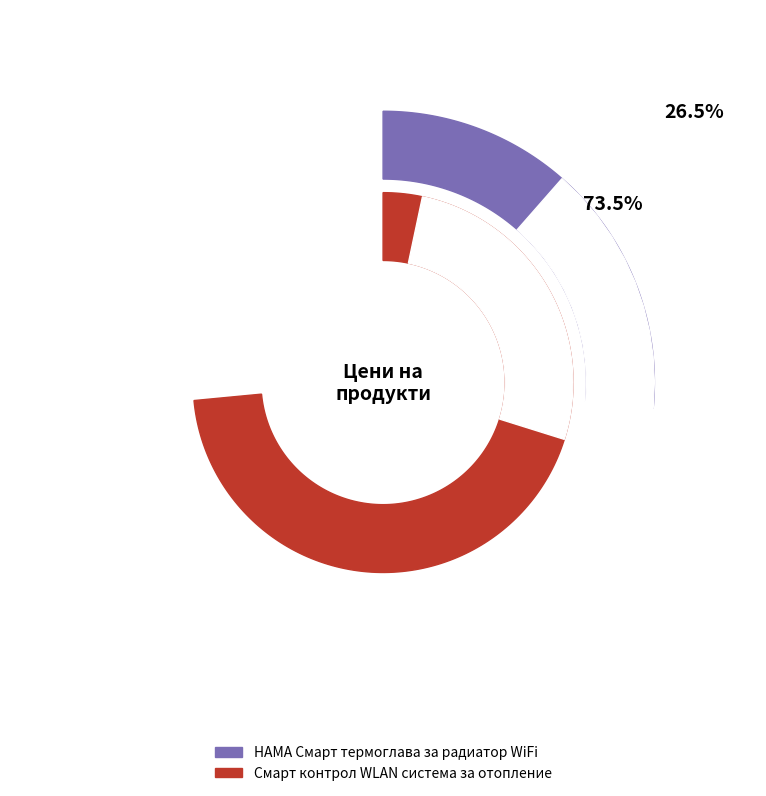

What percentage is the Смарт контрол WLAN система за отопление slice, to the nearest percent?

73%